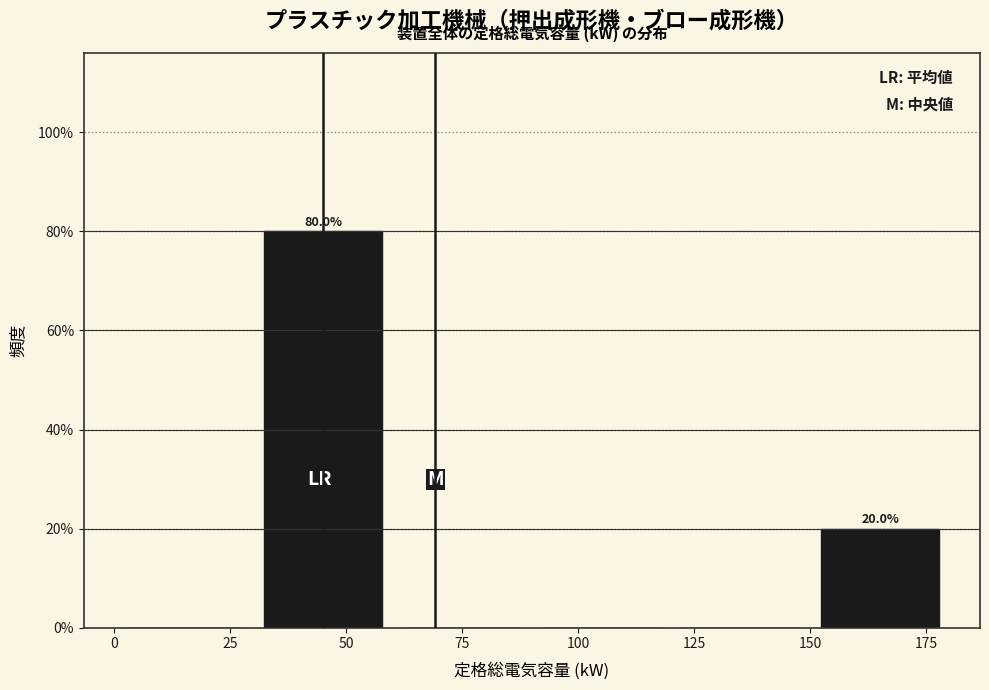

Which range on the x-axis has the tallest bar?

30 to 60